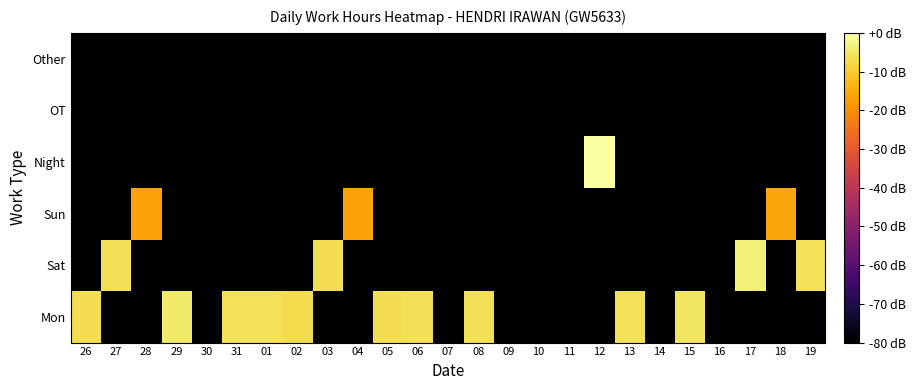

What is the total value across all series at 30?

-480.0